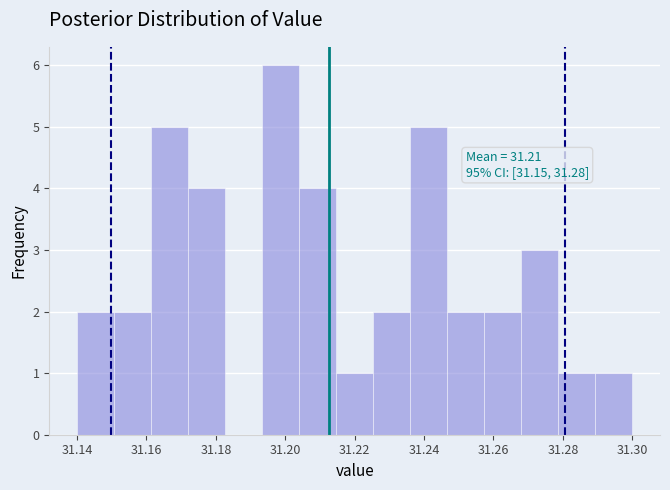

Which range on the x-axis has the tallest bar?

31.194 to 31.204